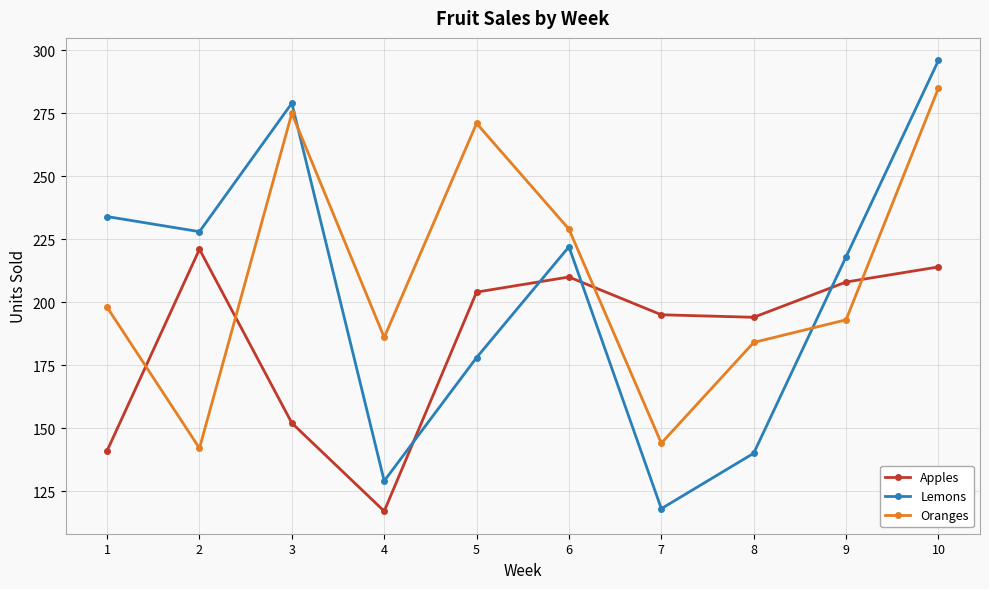

Does the chart have visible grid lines?

Yes